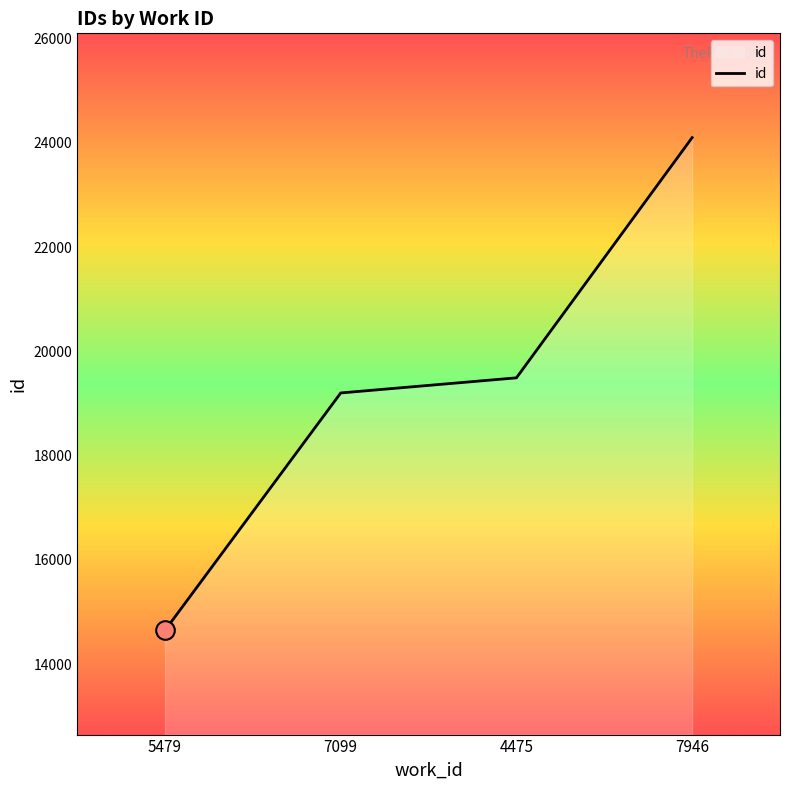

What is the change in value from 5479 to 7099?

+4553